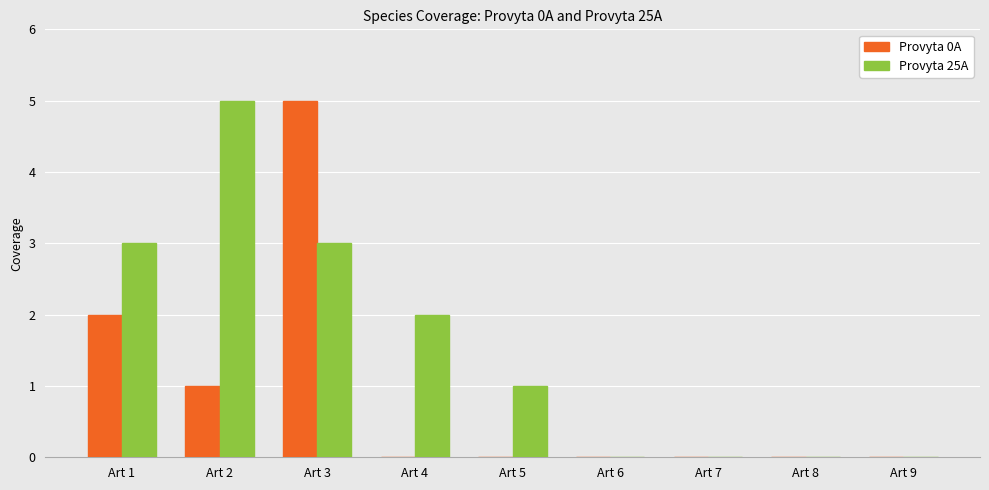

Between Art 5 and Art 6, which series saw the biggest shift?

Provyta 25A